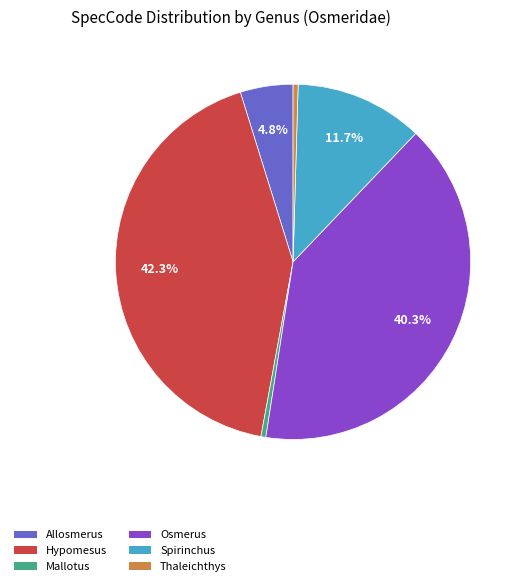

To the nearest percent, what is the average slice percentage?

17%